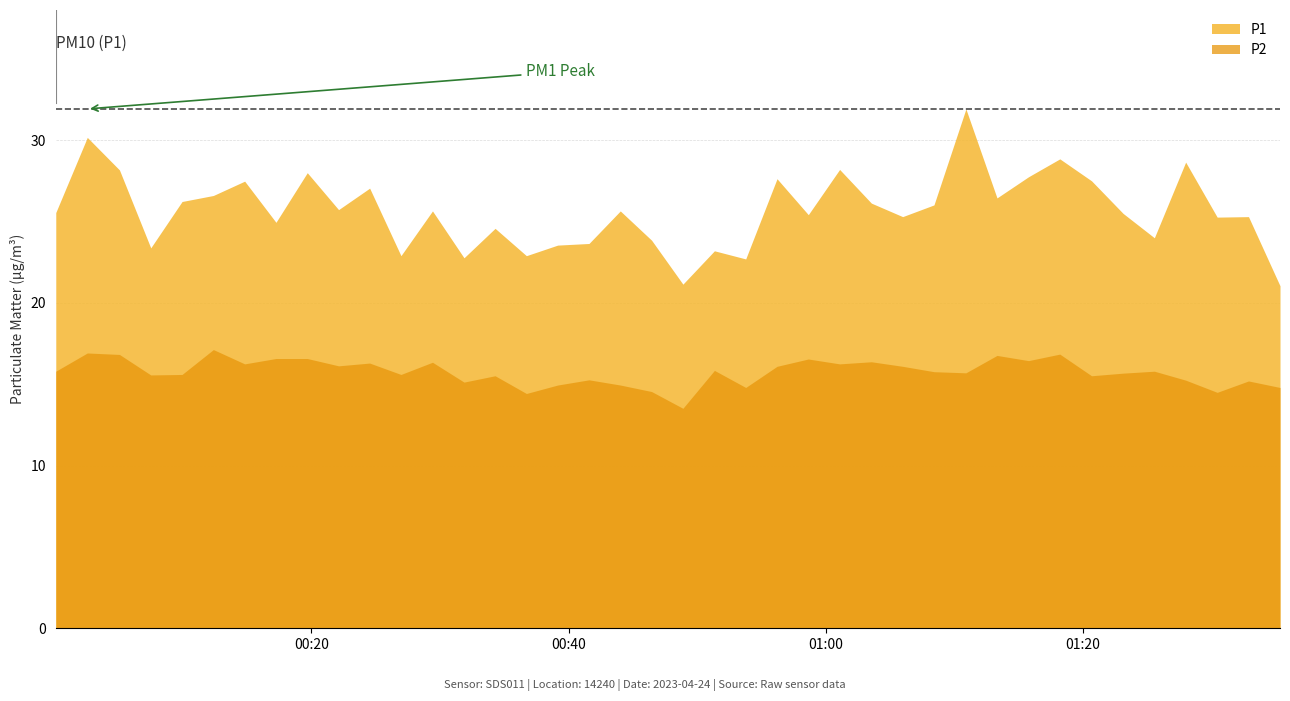

At which label does P2 reach its minimum?

2023-04-24T00:48:53